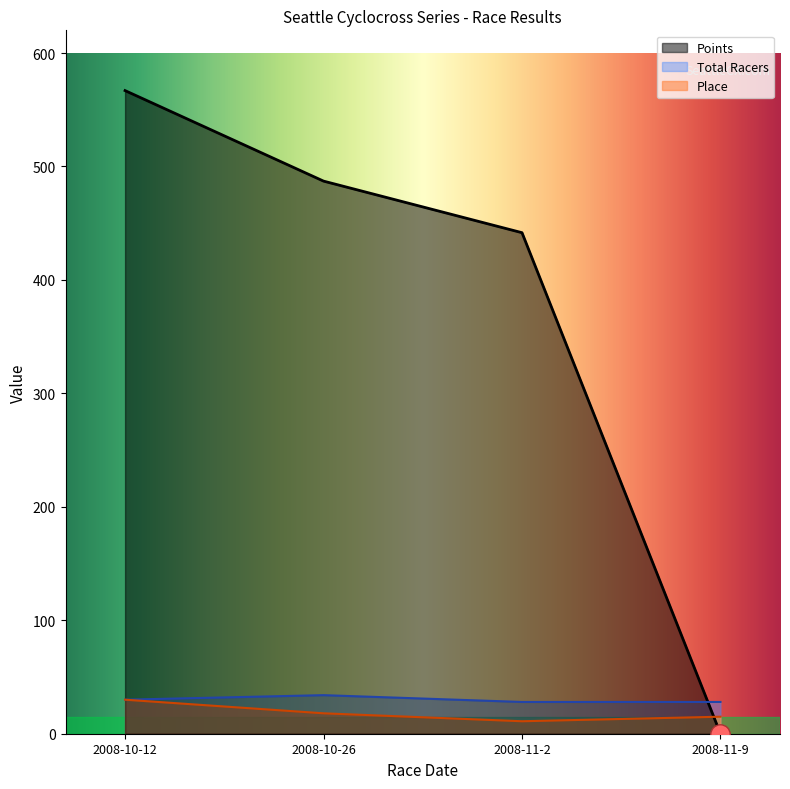

What is the sum of all Points values?

1495.6